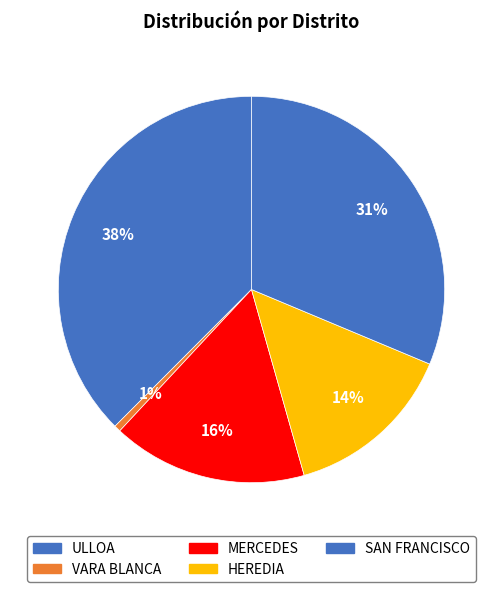

What is the ratio of the value at ULLOA to the value at SAN FRANCISCO?

1.2